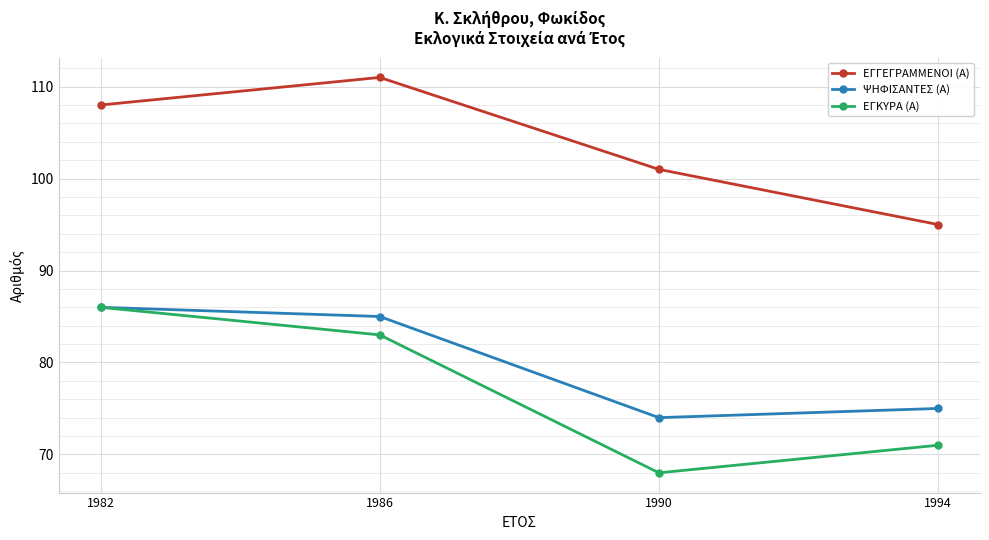

What is the maximum value for ΕΓΚΥΡΑ (Α)?

86